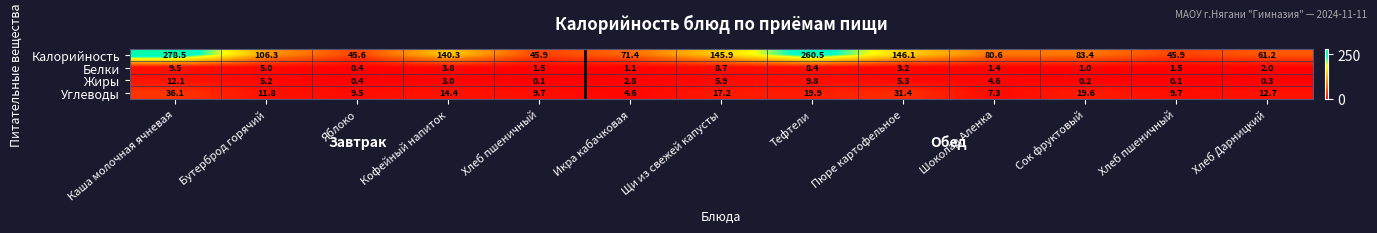

What is the total value across all series at Икра кабачковая?

79.9